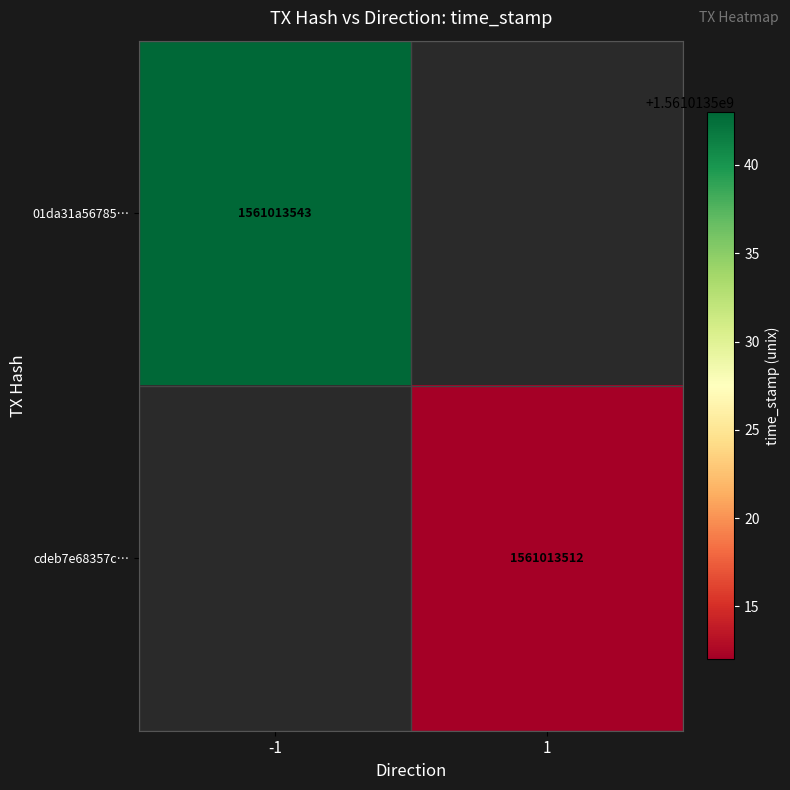

Rank the series by their maximum value, from highest to lowest.

01da31a56785221f02251d8f6bfc6d23bdae3be, cdeb7e68357c539e94f89ed19a991438eee772f